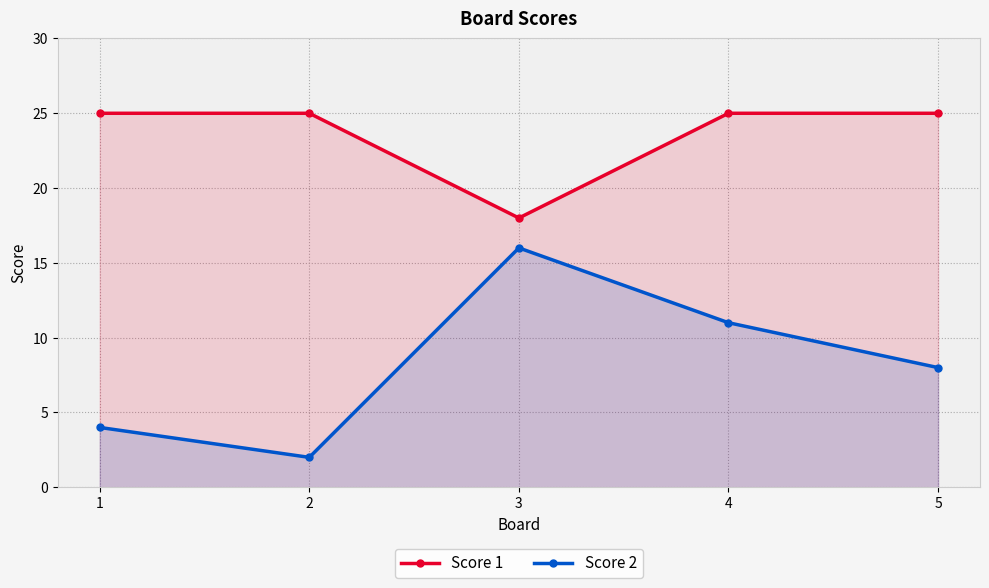

Count the Score 2 values in the range 4 to 11.

3